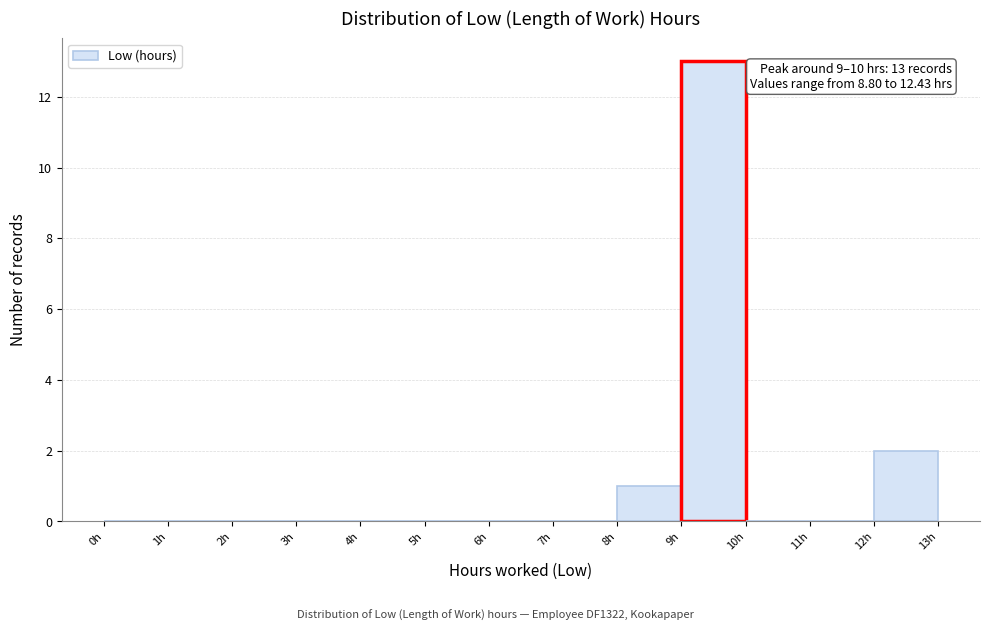

Which range on the x-axis has the tallest bar?

9 to 10